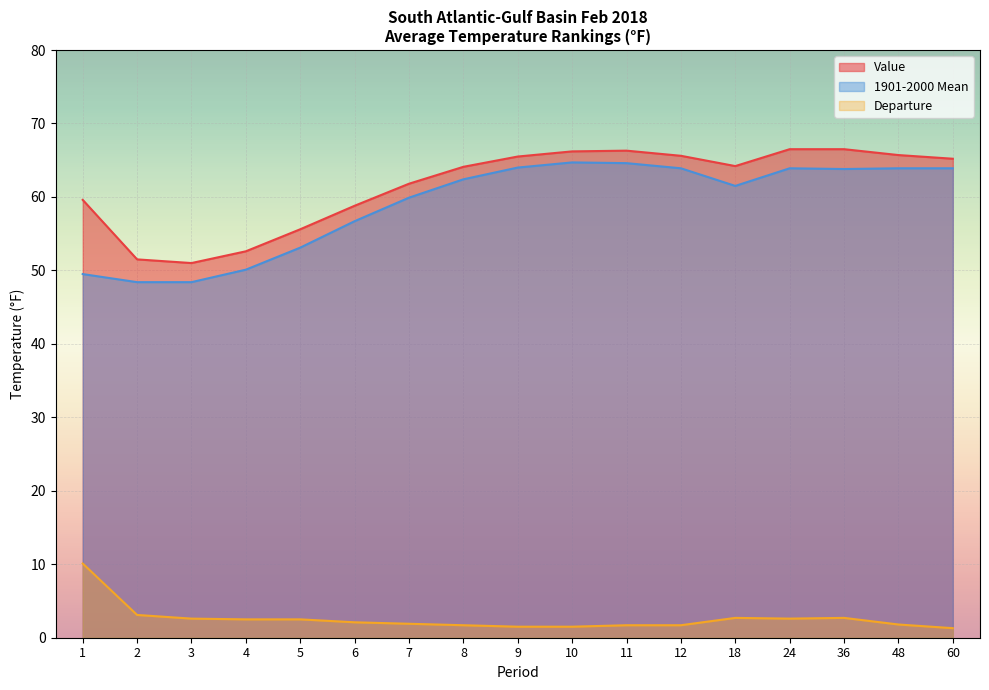

How many values in the Value series are below 64?

7